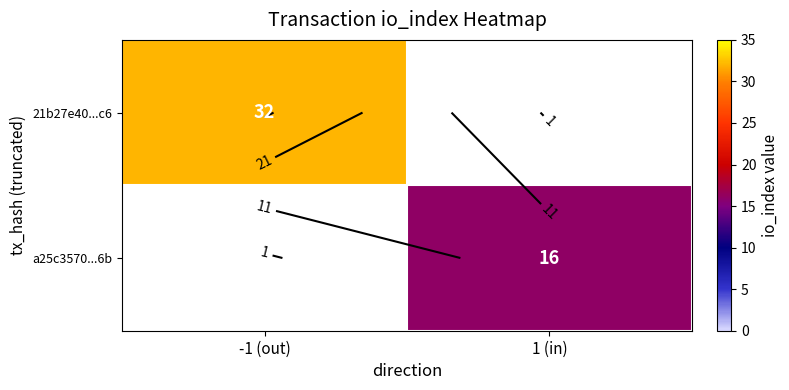

Rank the series at 1 (in) from highest to lowest value.

21b27e40...c6, a25c3570...6b